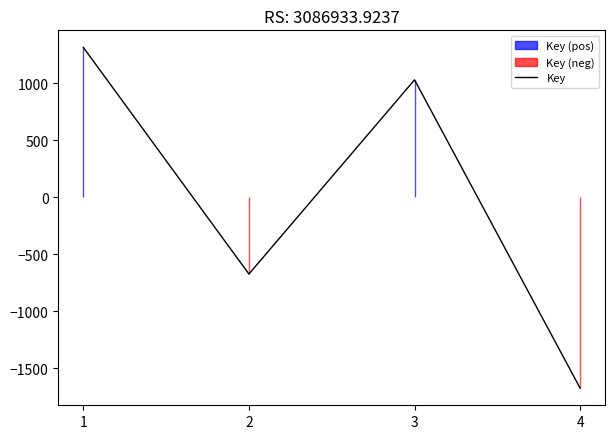

The value at 1 is 1317. True or false?

True